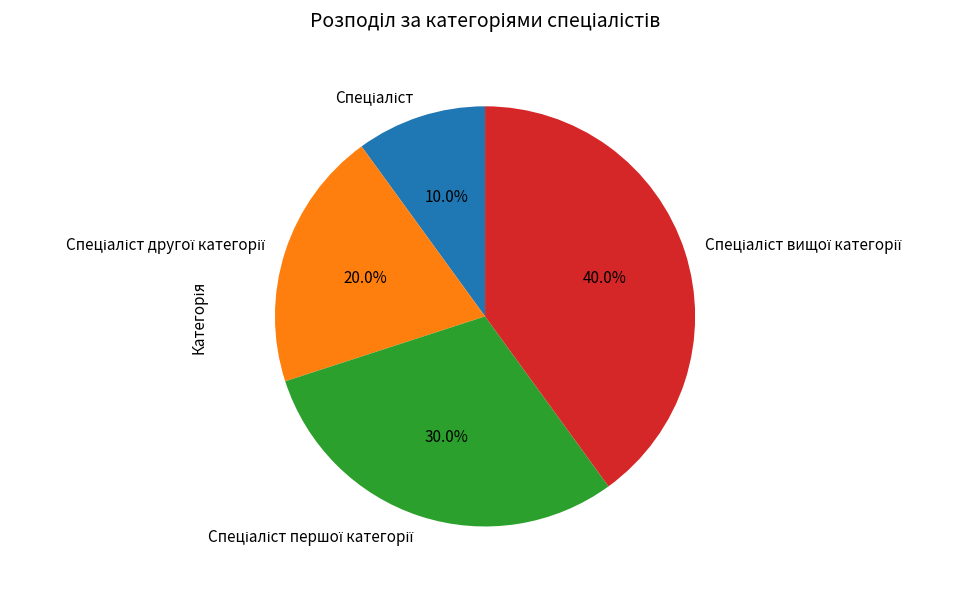

Is there a majority slice in this chart?

No